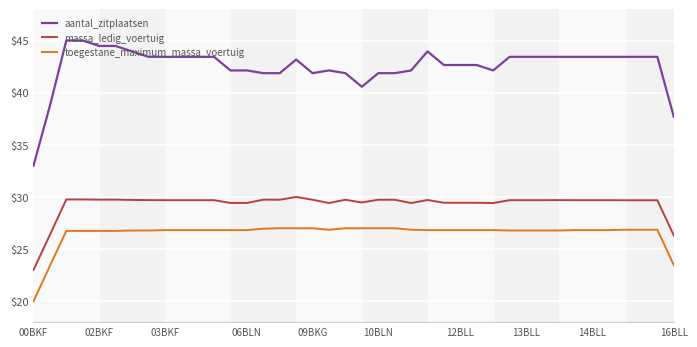

How many values in the massa_ledig_voertuig series are below 29?

3